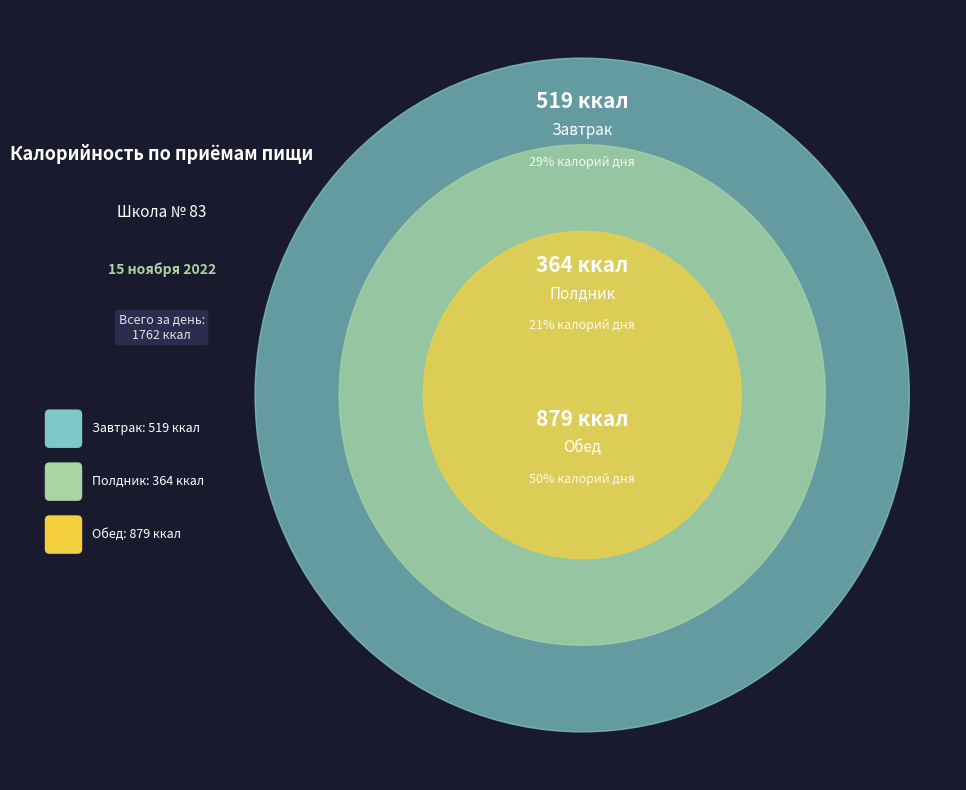

Which category has the biggest portion of the pie?

Обед